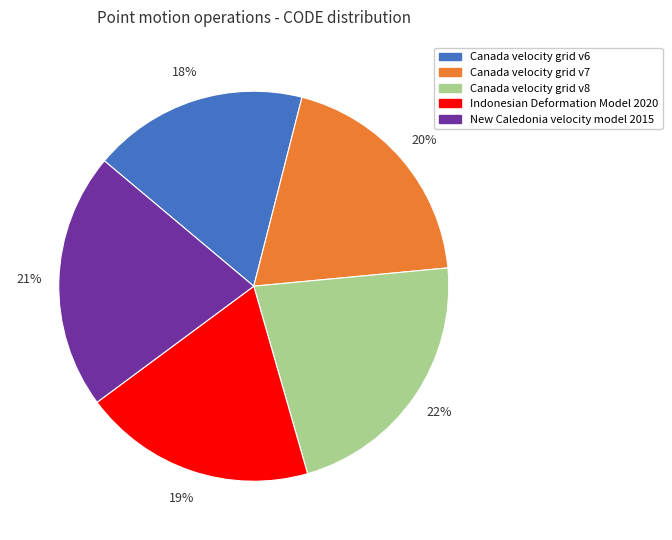

What percentage is the Canada velocity grid v7 slice, to the nearest percent?

20%